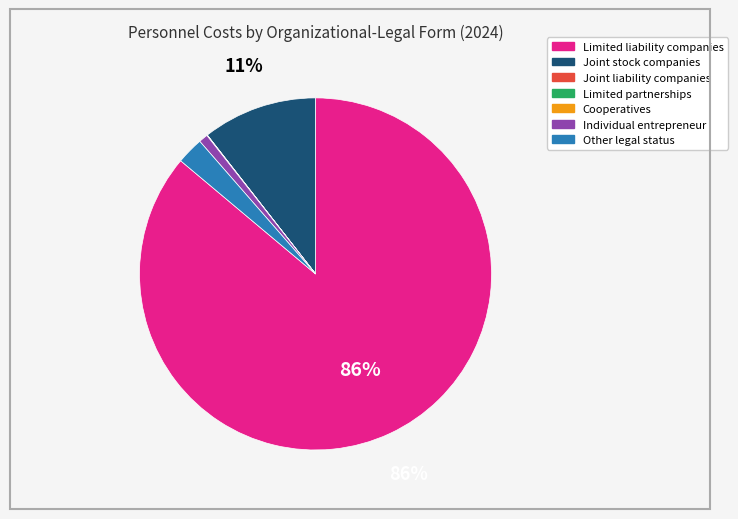

To the nearest percent, what is the average slice percentage?

14%